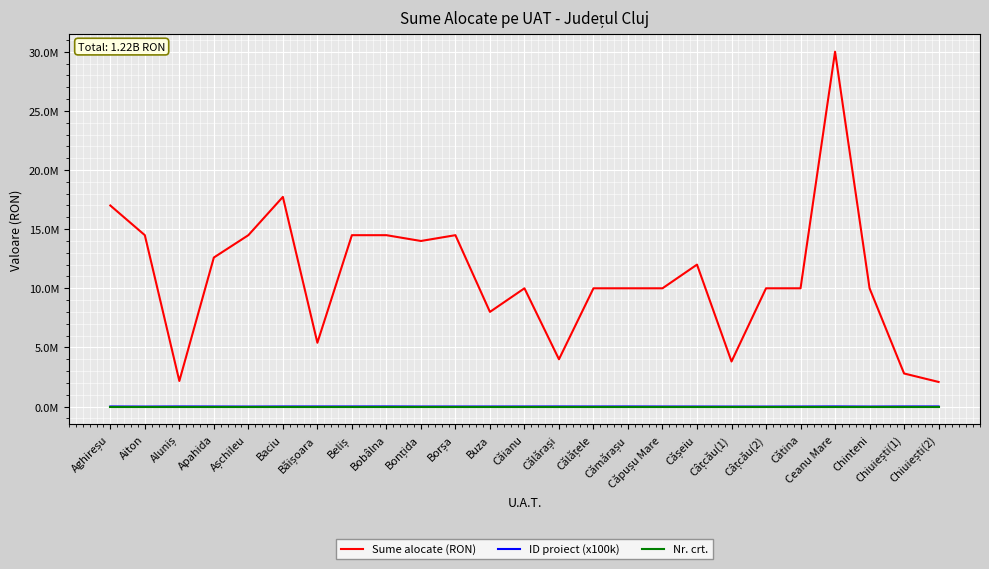

Where is Nr. crt. nearest to the value 14?

Călărași